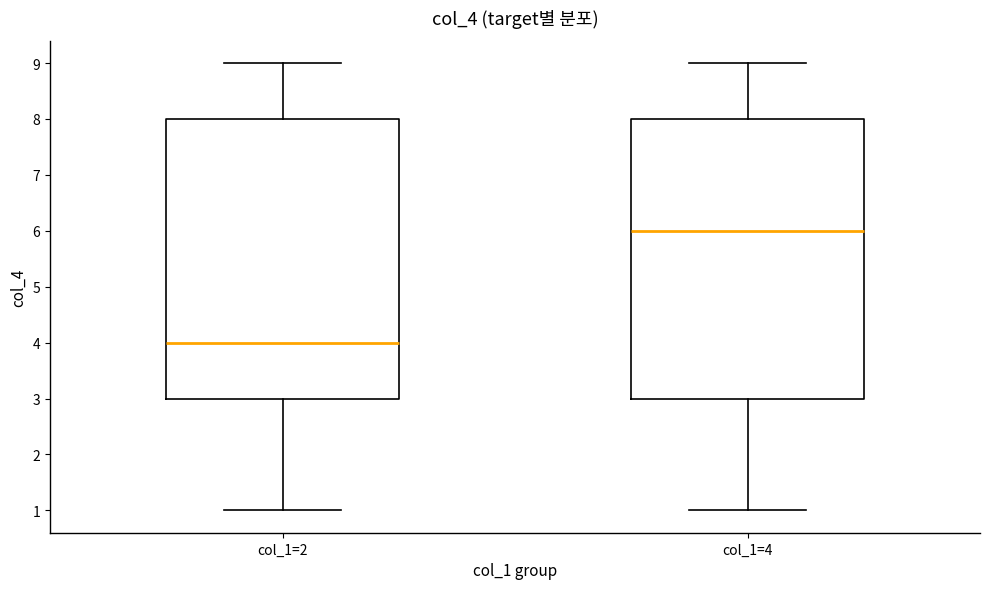

Which box has the highest median line?

col_1=4